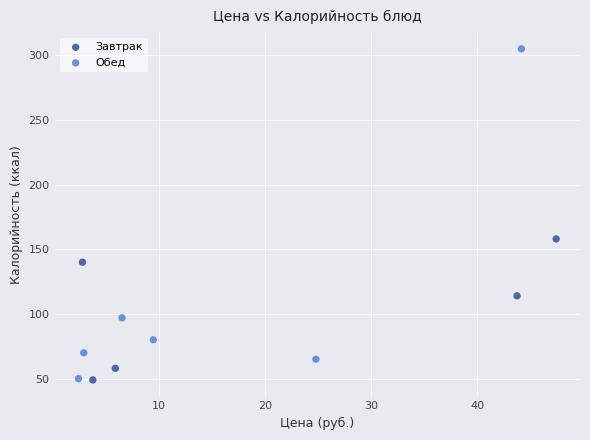

Which series contains the highest Y value?

Обед